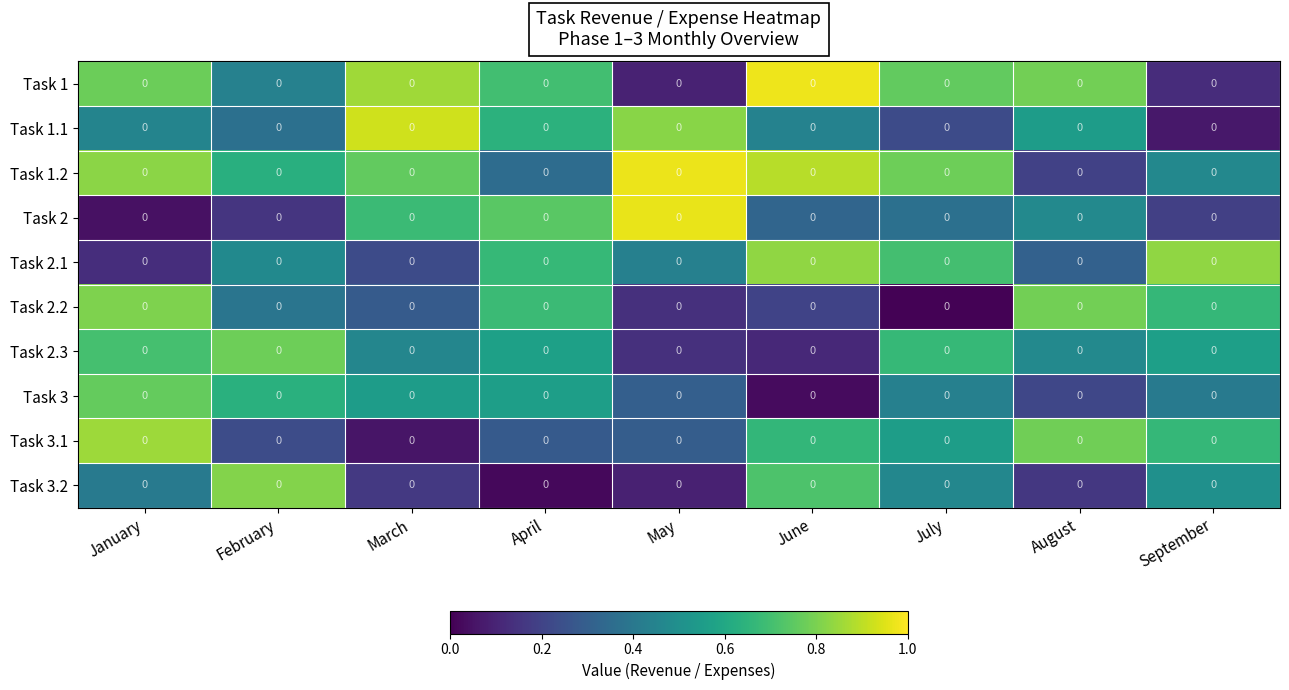

The Task 1.2 series shows 0.7 at September. True or false?

False